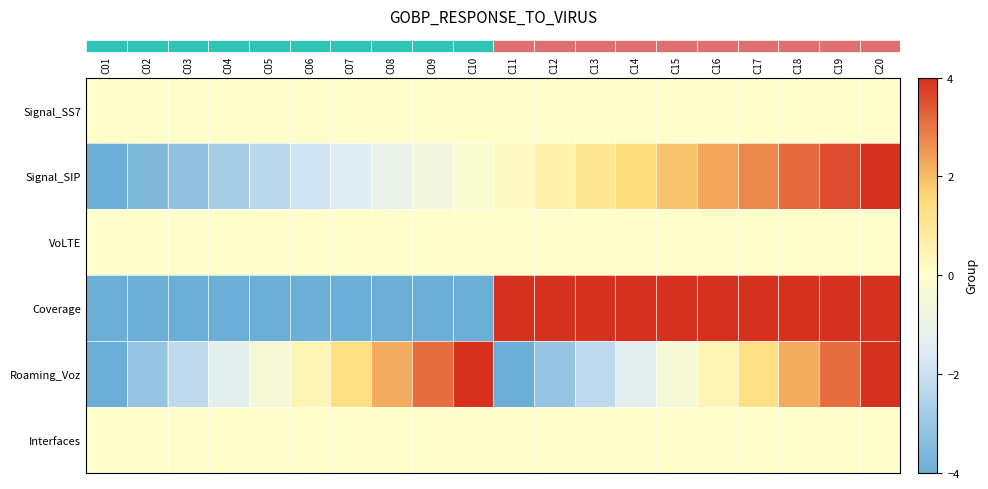

At how many categories does at least one series exceed -3?

20